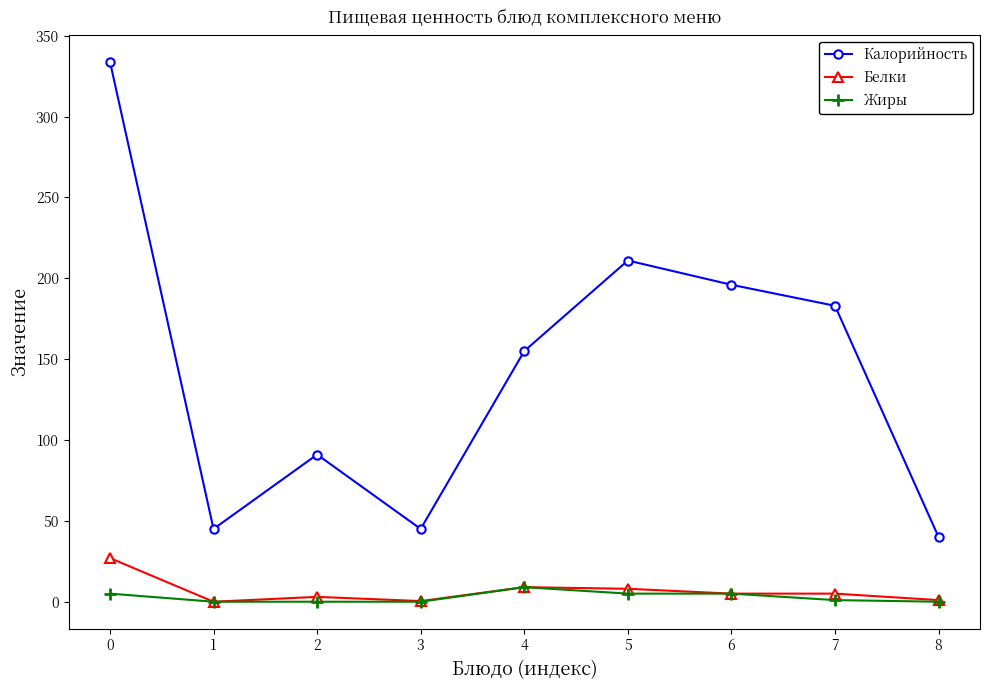

True or false: Калорийность has more than 0 interior local peaks.

True